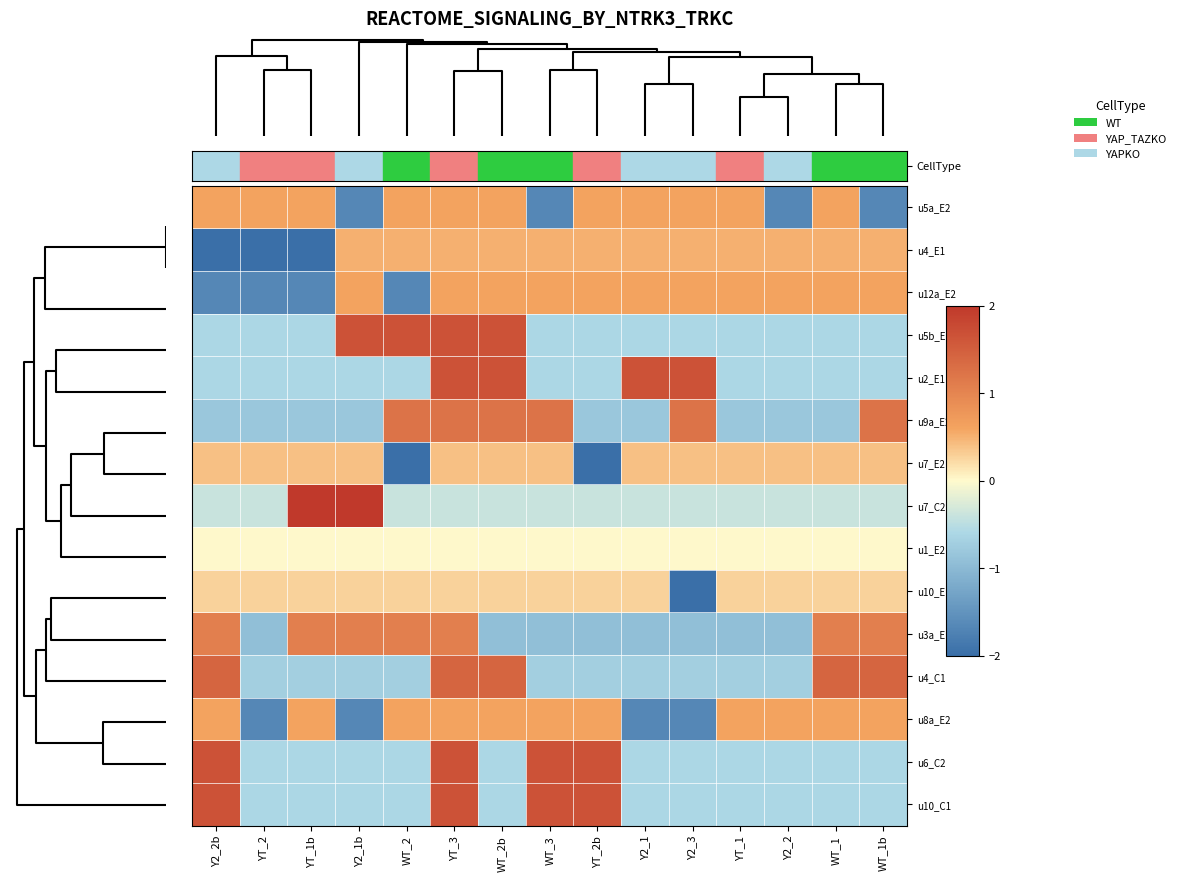

Reading left to right, extract all data points from this chart.

u5a_E2: Y2_2b=0.6	YT_2=0.6	YT_1b=0.6	Y2_1b=-1.7	WT_2=0.6	YT_3=0.6	WT_2b=0.6	WT_3=-1.7	YT_2b=0.6	Y2_1=0.6	Y2_3=0.6	YT_1=0.6	Y2_2=-1.7	WT_1=0.6	WT_1b=-1.7
u4_E1: Y2_2b=-2.0	YT_2=-2.0	YT_1b=-2.0	Y2_1b=0.5	WT_2=0.5	YT_3=0.5	WT_2b=0.5	WT_3=0.5	YT_2b=0.5	Y2_1=0.5	Y2_3=0.5	YT_1=0.5	Y2_2=0.5	WT_1=0.5	WT_1b=0.5
u12a_E2: Y2_2b=-1.7	YT_2=-1.7	YT_1b=-1.7	Y2_1b=0.6	WT_2=-1.7	YT_3=0.6	WT_2b=0.6	WT_3=0.6	YT_2b=0.6	Y2_1=0.6	Y2_3=0.6	YT_1=0.6	Y2_2=0.6	WT_1=0.6	WT_1b=0.6
u5b_E1: Y2_2b=-0.6	YT_2=-0.6	YT_1b=-0.6	Y2_1b=1.7	WT_2=1.7	YT_3=1.7	WT_2b=1.7	WT_3=-0.6	YT_2b=-0.6	Y2_1=-0.6	Y2_3=-0.6	YT_1=-0.6	Y2_2=-0.6	WT_1=-0.6	WT_1b=-0.6
u2_E1: Y2_2b=-0.6	YT_2=-0.6	YT_1b=-0.6	Y2_1b=-0.6	WT_2=-0.6	YT_3=1.7	WT_2b=1.7	WT_3=-0.6	YT_2b=-0.6	Y2_1=1.7	Y2_3=1.7	YT_1=-0.6	Y2_2=-0.6	WT_1=-0.6	WT_1b=-0.6
u9a_E2: Y2_2b=-0.8	YT_2=-0.8	YT_1b=-0.8	Y2_1b=-0.8	WT_2=1.2	YT_3=1.2	WT_2b=1.2	WT_3=1.2	YT_2b=-0.8	Y2_1=-0.8	Y2_3=1.2	YT_1=-0.8	Y2_2=-0.8	WT_1=-0.8	WT_1b=1.2
u7_E2: Y2_2b=0.4	YT_2=0.4	YT_1b=0.4	Y2_1b=0.4	WT_2=-2.0	YT_3=0.4	WT_2b=0.4	WT_3=0.4	YT_2b=-2.0	Y2_1=0.4	Y2_3=0.4	YT_1=0.4	Y2_2=0.4	WT_1=0.4	WT_1b=0.4
u7_C2: Y2_2b=-0.4	YT_2=-0.4	YT_1b=2.0	Y2_1b=2.0	WT_2=-0.4	YT_3=-0.4	WT_2b=-0.4	WT_3=-0.4	YT_2b=-0.4	Y2_1=-0.4	Y2_3=-0.4	YT_1=-0.4	Y2_2=-0.4	WT_1=-0.4	WT_1b=-0.4
u1_E2: Y2_2b=0.0	YT_2=0.0	YT_1b=0.0	Y2_1b=0.0	WT_2=0.0	YT_3=0.0	WT_2b=0.0	WT_3=0.0	YT_2b=0.0	Y2_1=0.0	Y2_3=0.0	YT_1=0.0	Y2_2=0.0	WT_1=0.0	WT_1b=0.0
u10_E1: Y2_2b=0.3	YT_2=0.3	YT_1b=0.3	Y2_1b=0.3	WT_2=0.3	YT_3=0.3	WT_2b=0.3	WT_3=0.3	YT_2b=0.3	Y2_1=0.3	Y2_3=-2.0	YT_1=0.3	Y2_2=0.3	WT_1=0.3	WT_1b=0.3
u3a_E1: Y2_2b=1.1	YT_2=-0.9	YT_1b=1.1	Y2_1b=1.1	WT_2=1.1	YT_3=1.1	WT_2b=-0.9	WT_3=-0.9	YT_2b=-0.9	Y2_1=-0.9	Y2_3=-0.9	YT_1=-0.9	Y2_2=-0.9	WT_1=1.1	WT_1b=1.1
u4_C1: Y2_2b=1.4	YT_2=-0.7	YT_1b=-0.7	Y2_1b=-0.7	WT_2=-0.7	YT_3=1.4	WT_2b=1.4	WT_3=-0.7	YT_2b=-0.7	Y2_1=-0.7	Y2_3=-0.7	YT_1=-0.7	Y2_2=-0.7	WT_1=1.4	WT_1b=1.4
u8a_E2: Y2_2b=0.6	YT_2=-1.7	YT_1b=0.6	Y2_1b=-1.7	WT_2=0.6	YT_3=0.6	WT_2b=0.6	WT_3=0.6	YT_2b=0.6	Y2_1=-1.7	Y2_3=-1.7	YT_1=0.6	Y2_2=0.6	WT_1=0.6	WT_1b=0.6
u6_C2: Y2_2b=1.7	YT_2=-0.6	YT_1b=-0.6	Y2_1b=-0.6	WT_2=-0.6	YT_3=1.7	WT_2b=-0.6	WT_3=1.7	YT_2b=1.7	Y2_1=-0.6	Y2_3=-0.6	YT_1=-0.6	Y2_2=-0.6	WT_1=-0.6	WT_1b=-0.6
u10_C1: Y2_2b=1.7	YT_2=-0.6	YT_1b=-0.6	Y2_1b=-0.6	WT_2=-0.6	YT_3=1.7	WT_2b=-0.6	WT_3=1.7	YT_2b=1.7	Y2_1=-0.6	Y2_3=-0.6	YT_1=-0.6	Y2_2=-0.6	WT_1=-0.6	WT_1b=-0.6